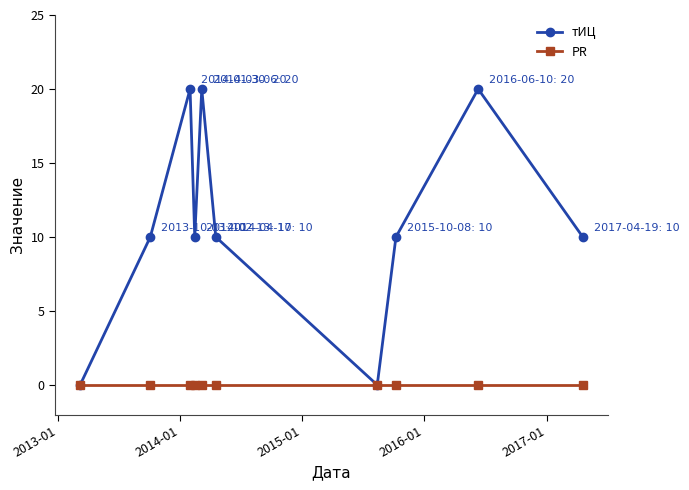

At how many categories does at least one series exceed 8?

8